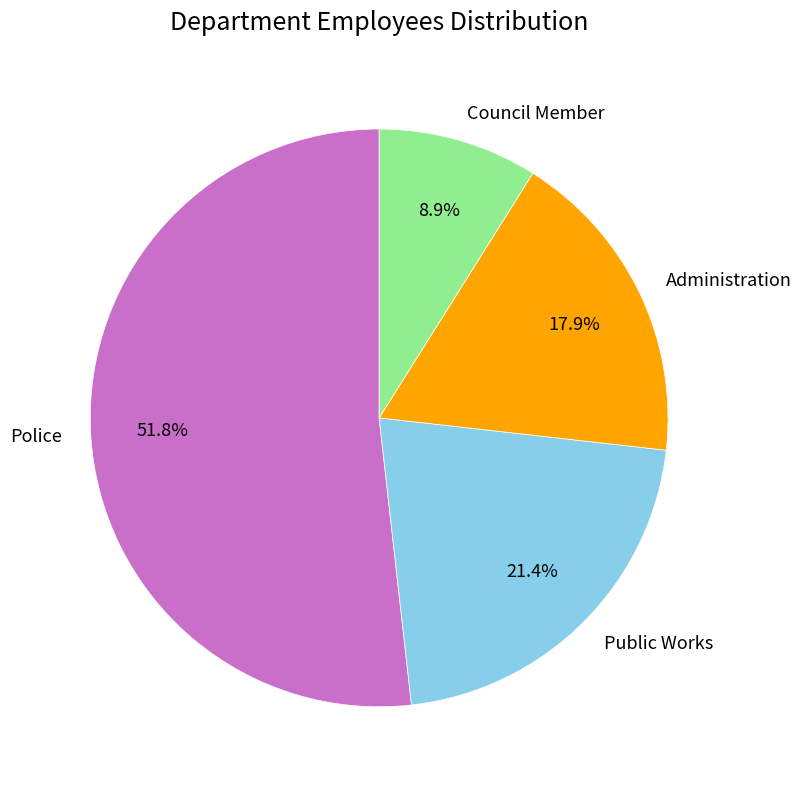

Which category has the smallest portion of the pie?

Council Member